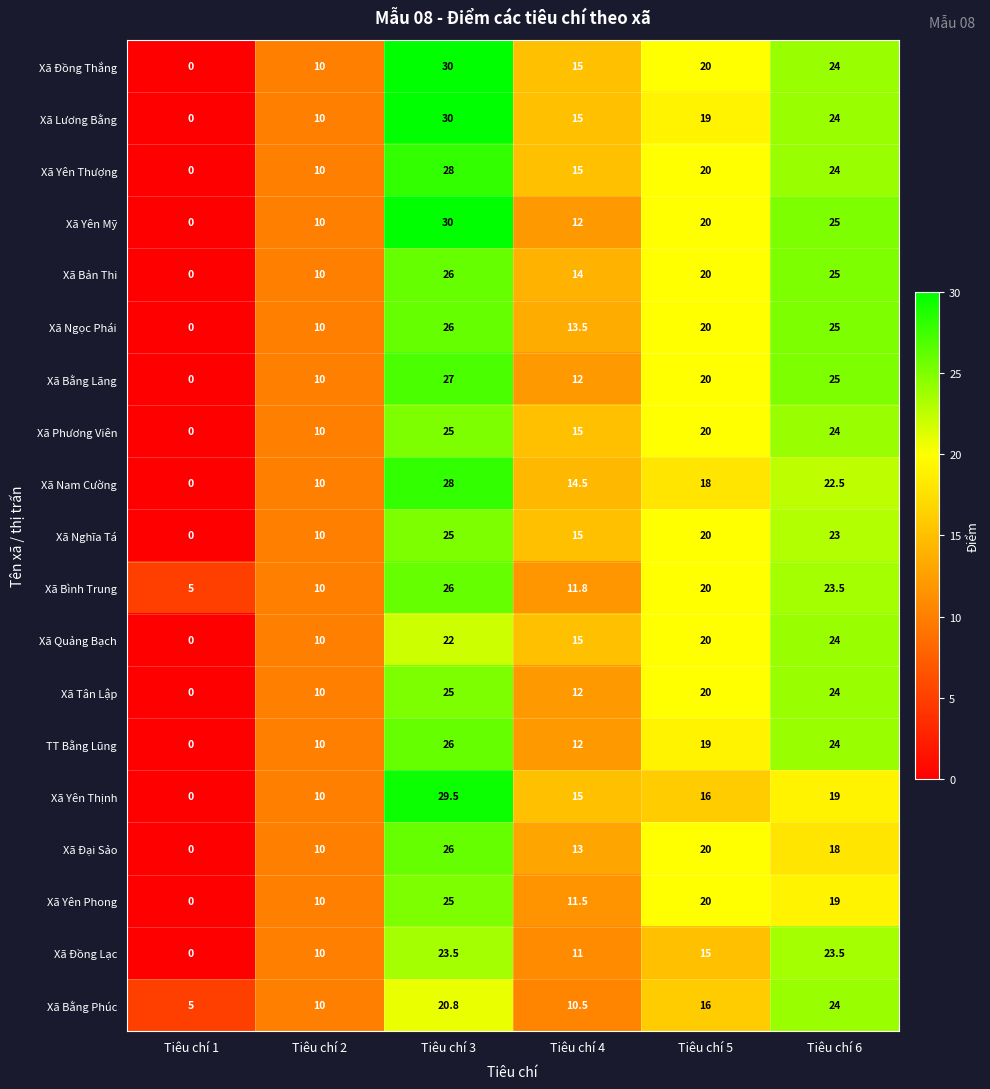

What is the difference between the second highest and minimum values in the Xã Bản Thi series?

25.0